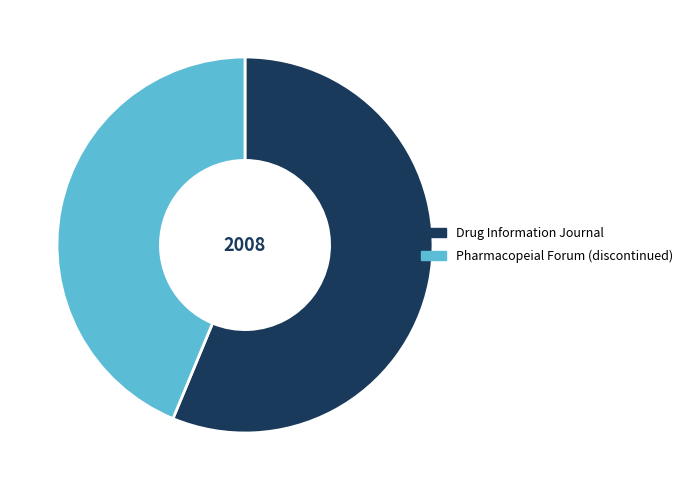

How many slices are in this pie chart?

2